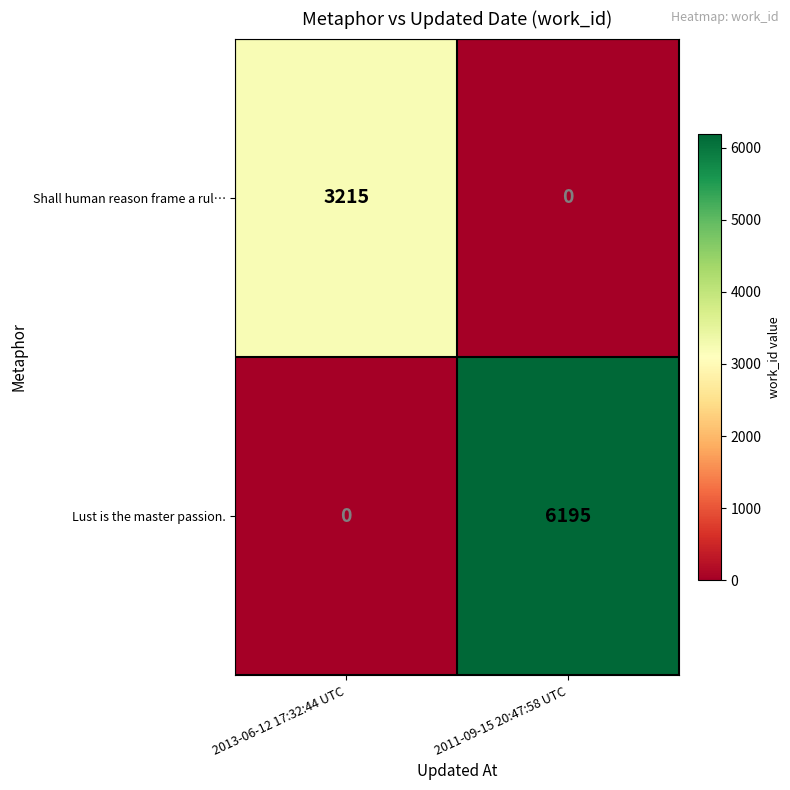

What is the difference between the maximum and minimum values in the Shall human reason frame a rul… series?

3215